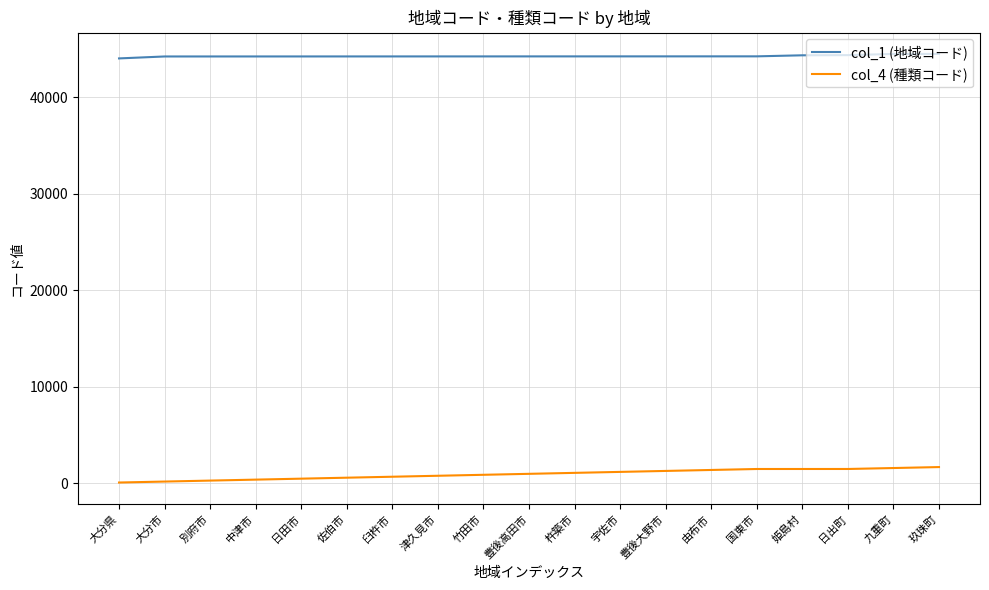

Which series has the largest total across all categories?

col_1 (地域コード)